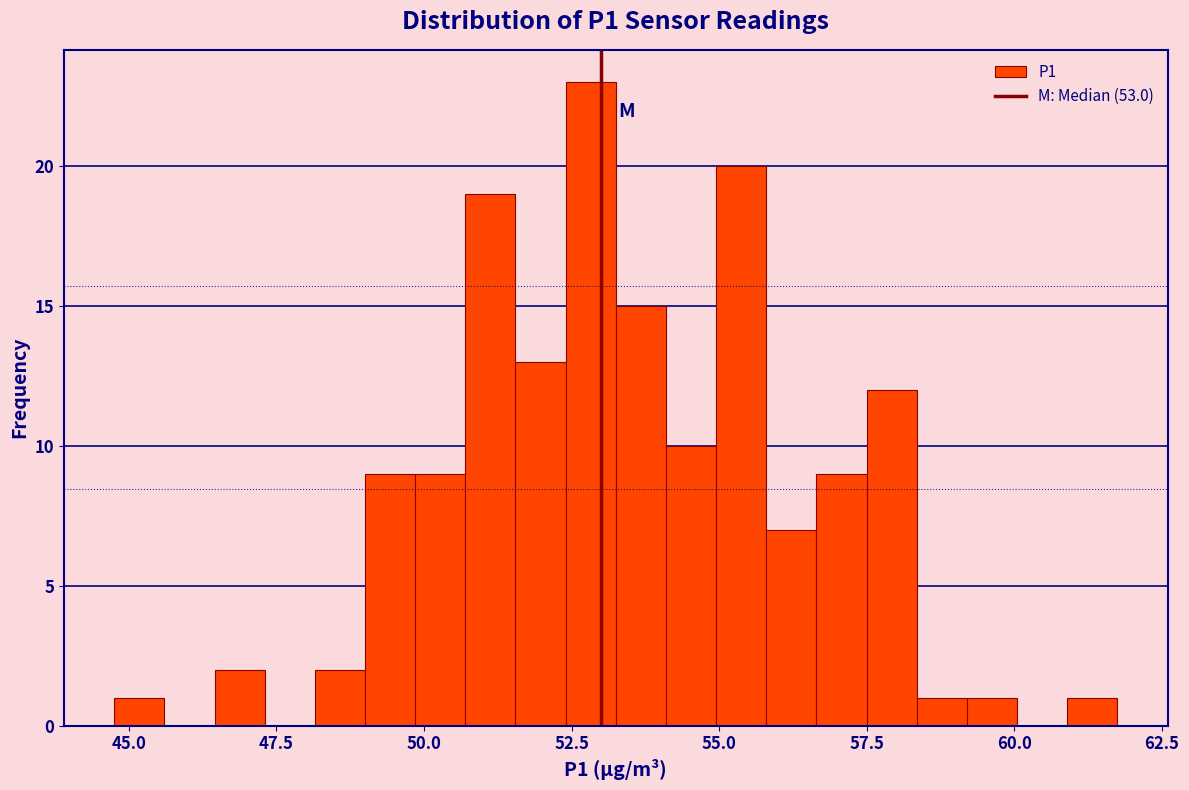

Read against the x-axis, roughly where is the centre of the tallest bar?

53.0